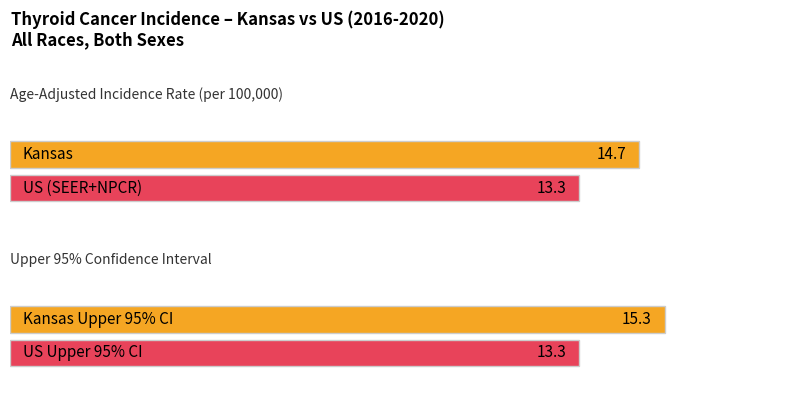

What is the difference between the Upper 95% CI values at US (SEER+NPCR) and Kansas?

2.0